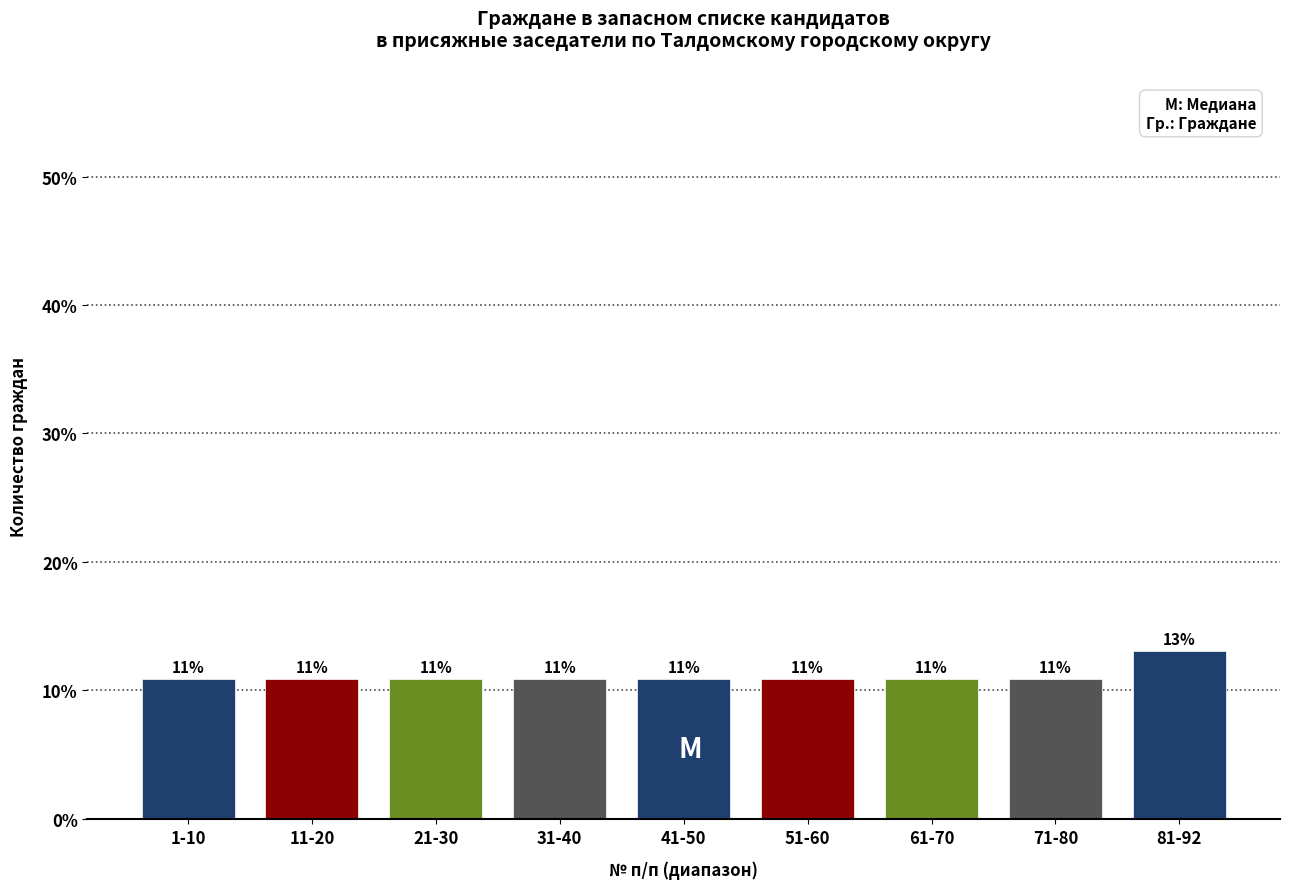

Does the chart contain any negative values?

No